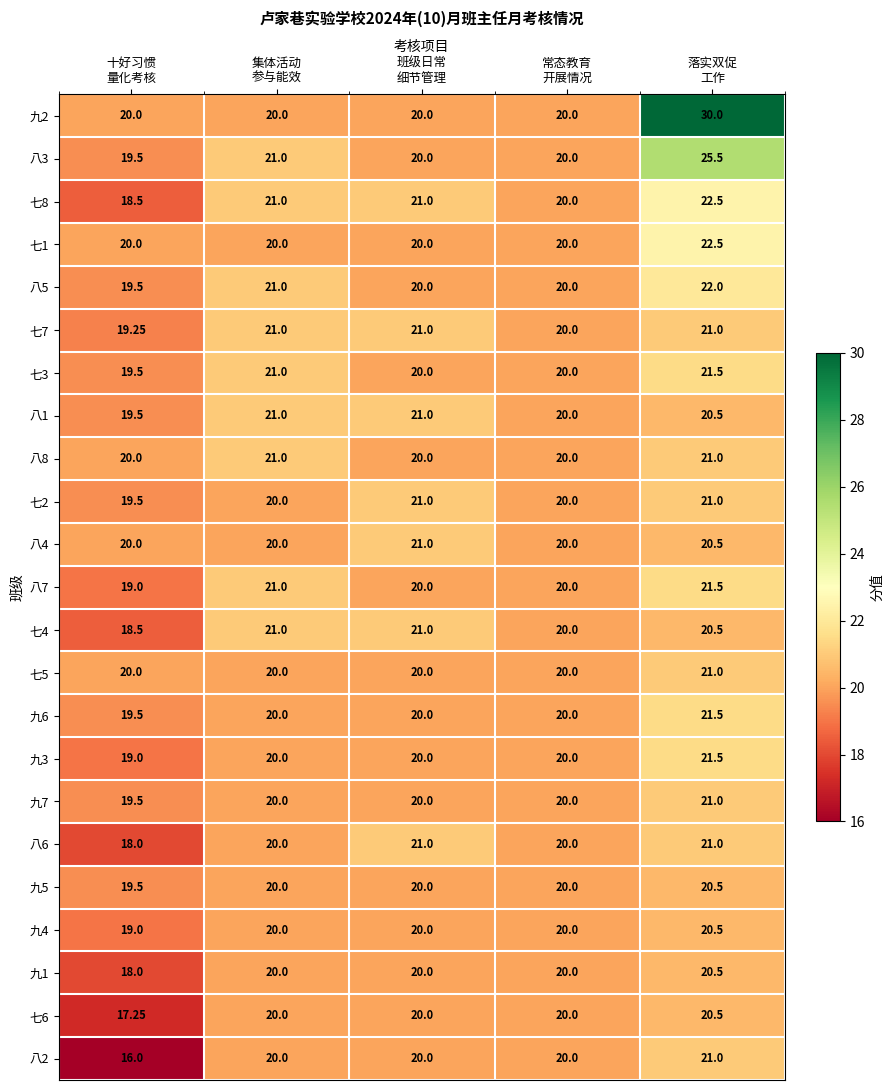

Count the number of data series in this chart.

23